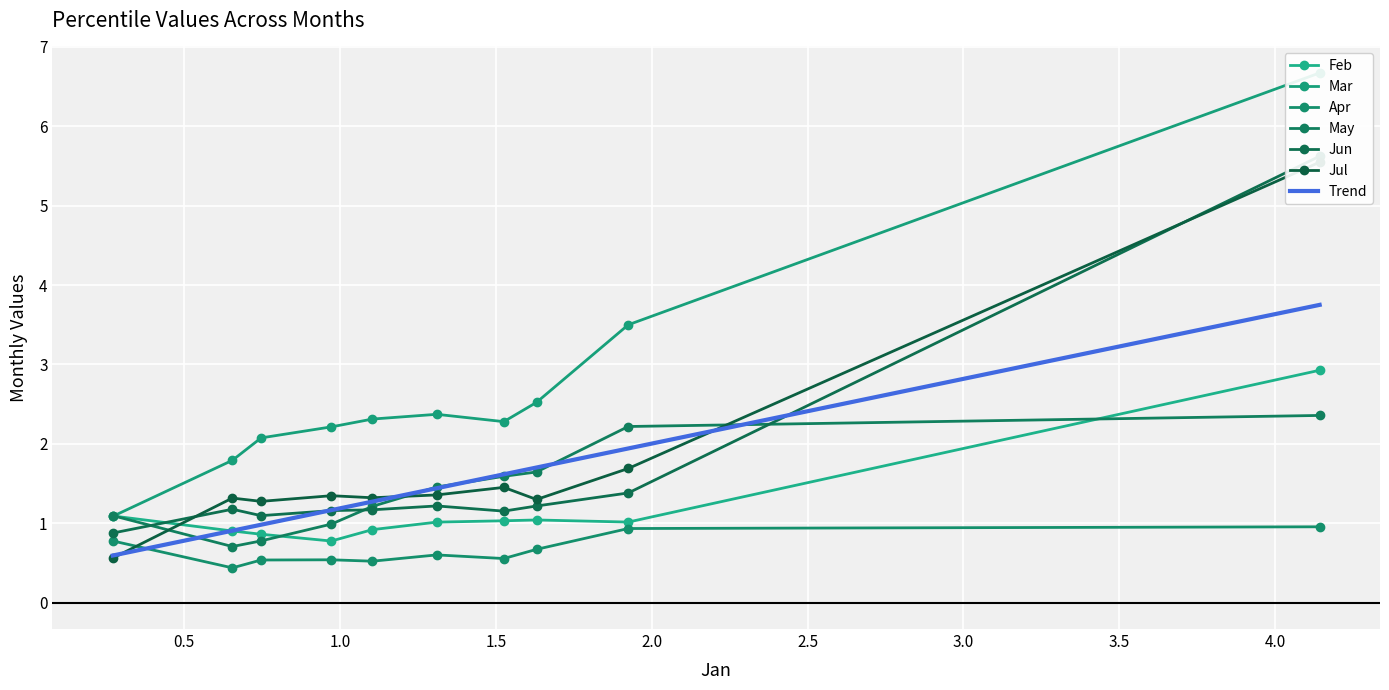

Is it true that May equals 2.2 at pct15?

True